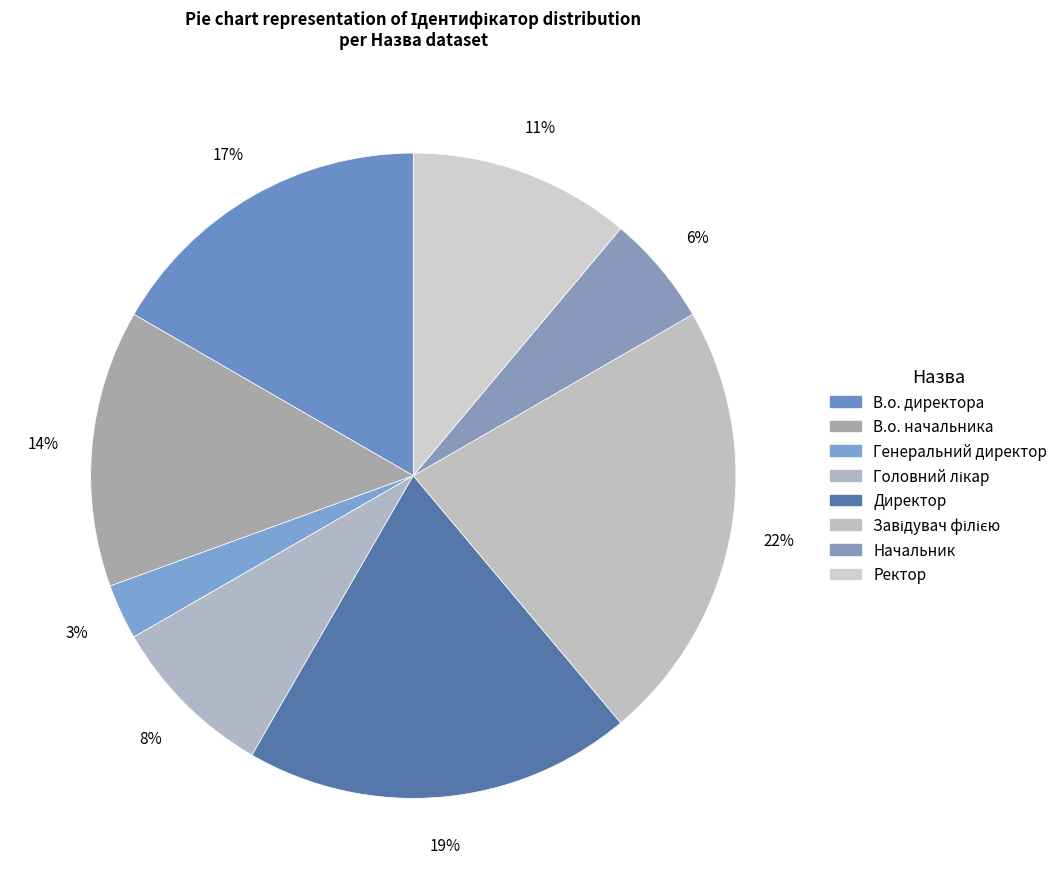

Is there a majority slice in this chart?

No